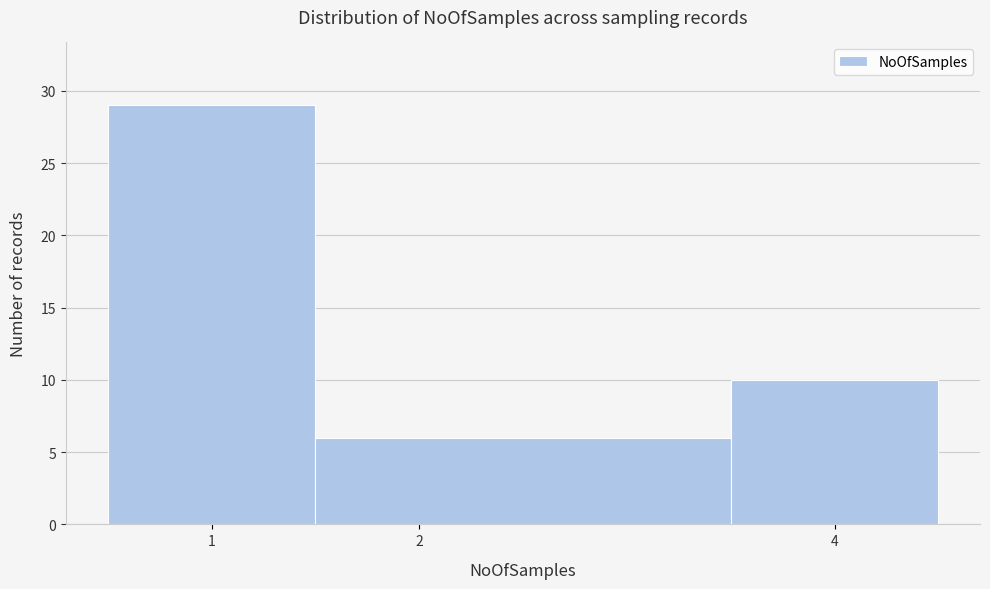

Reading left to right, list every bar in this chart as the range it spans on the x-axis followed by its height. The values are not printed on the chart, so give them approximately, as read against the axis.

0.5 to 1.5: 29
1.5 to 3.5: 6
3.5 to 4.5: 10